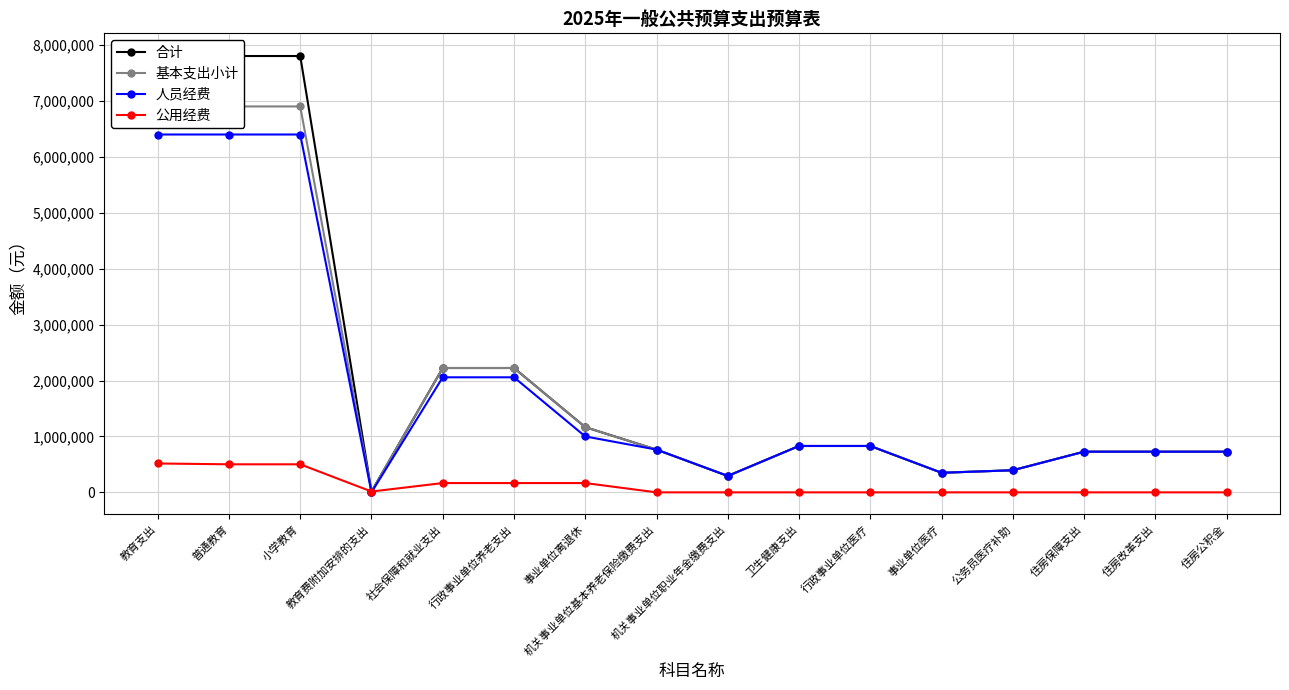

In 基本支出小计, how many points are lower than both neighbors (excluding endpoints)?

3